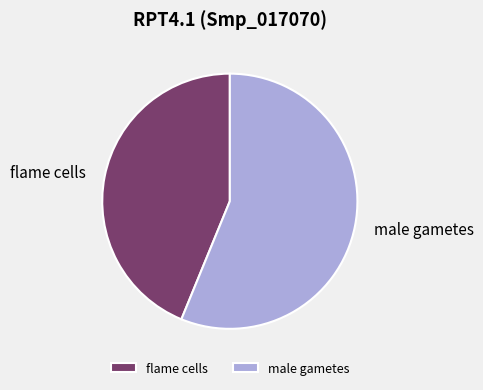

Rank the categories by value from highest to lowest.

male gametes, flame cells